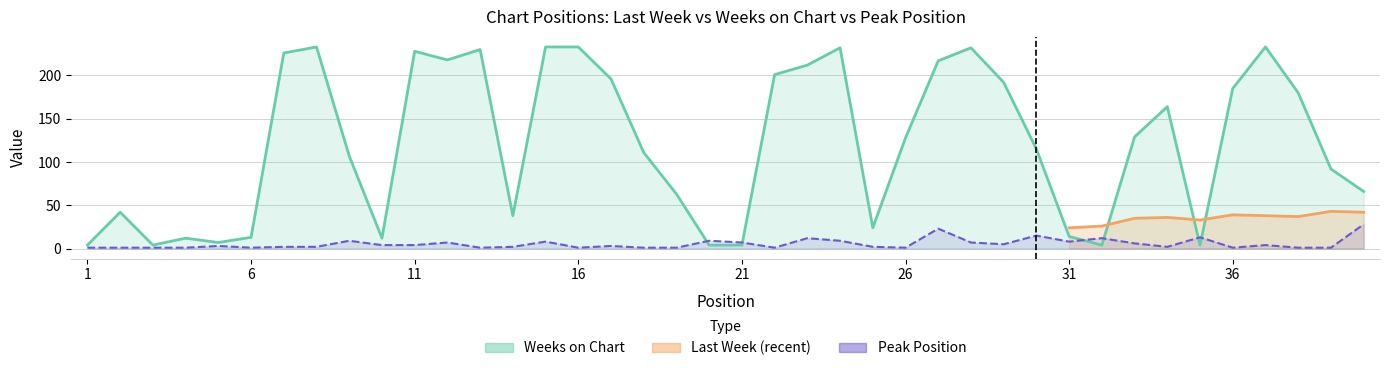

What is the total value across all series at 20?

13